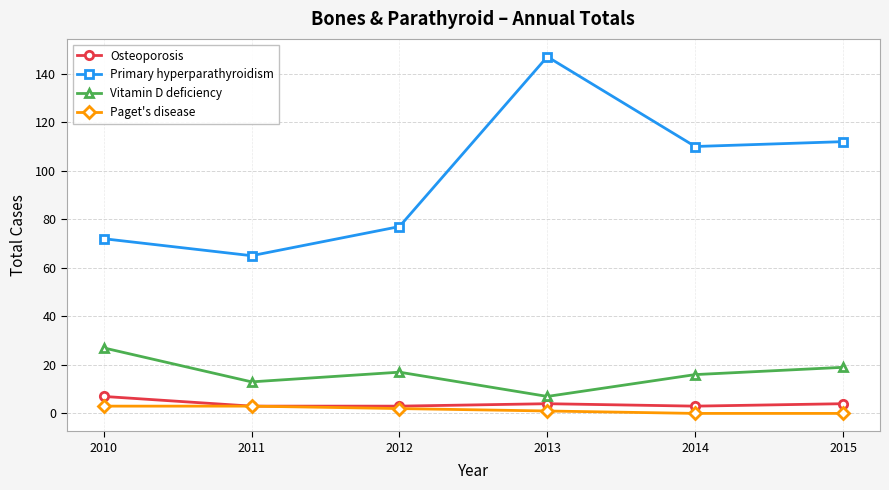

True or false: Paget's disease has a value of 1 at 2013.

True